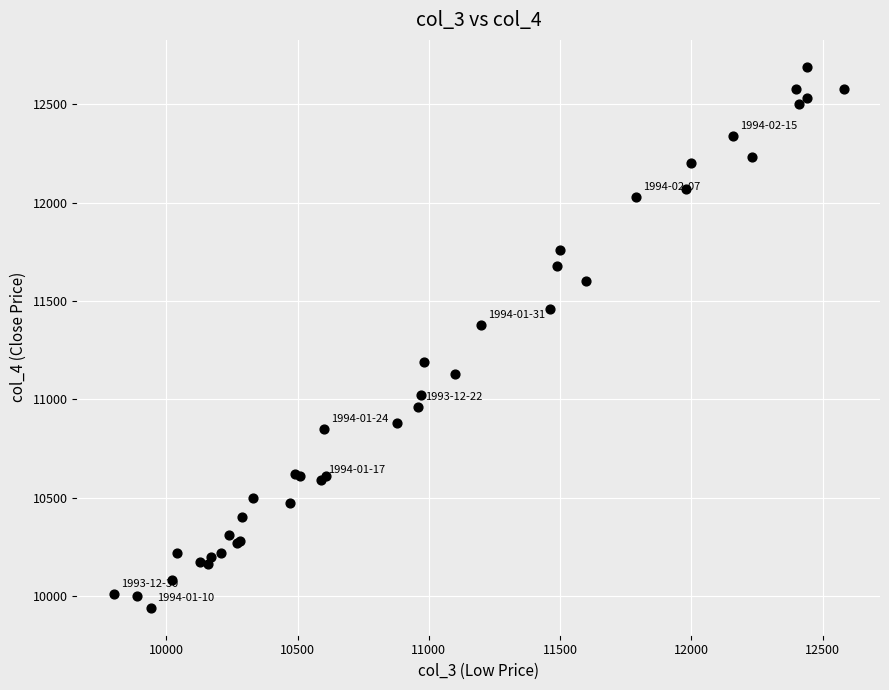

What Y value in the scatter plot is closest to 11315?

11380